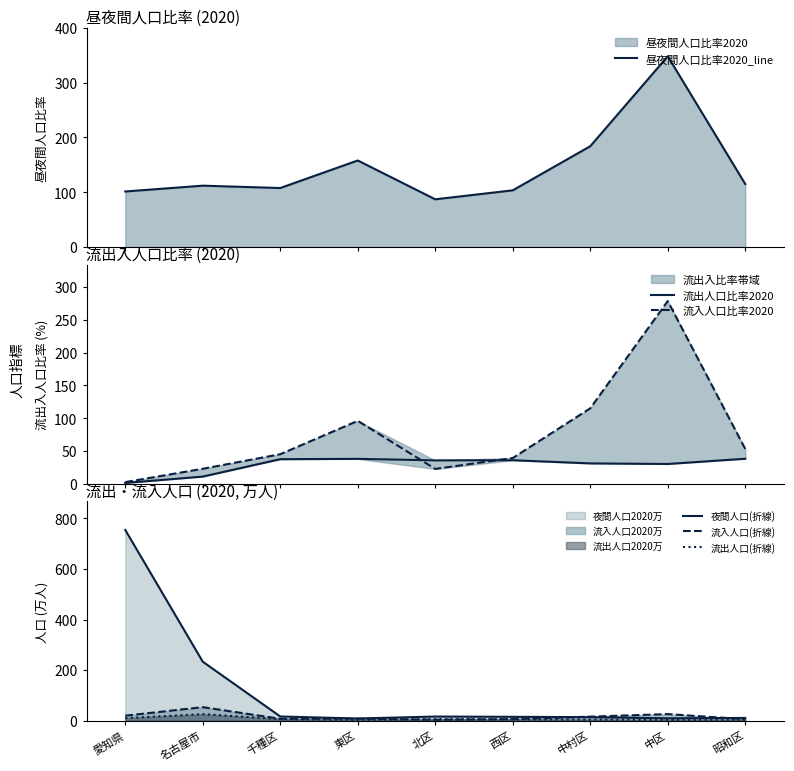

What is the difference between the highest and lowest values at 北区?

83.3